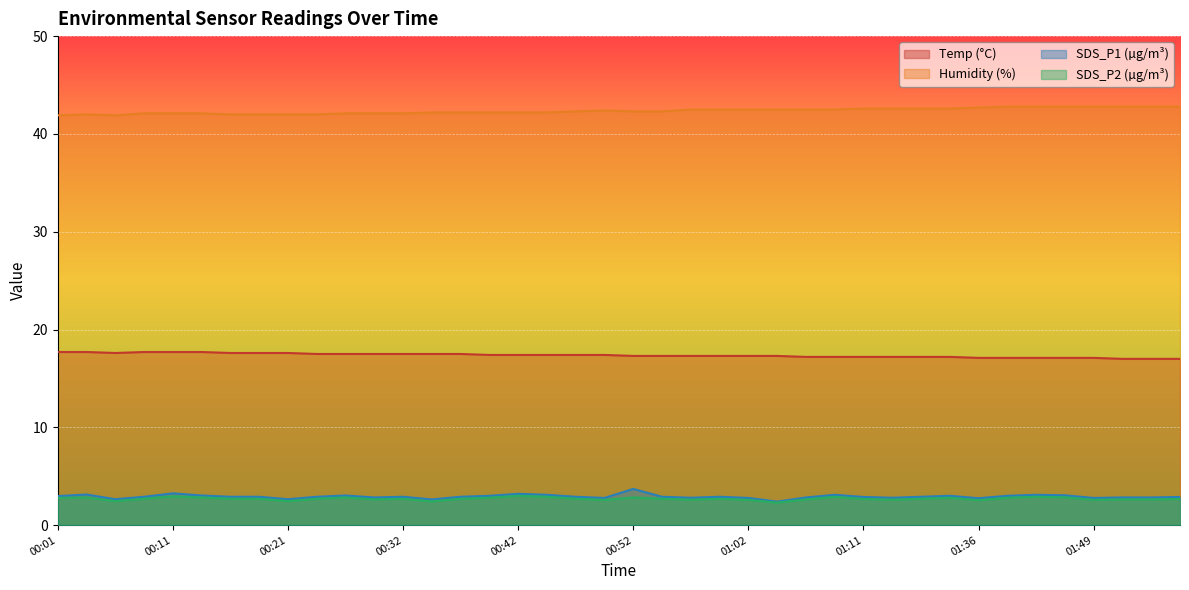

What is the label of the 3rd point from the left?

00:06